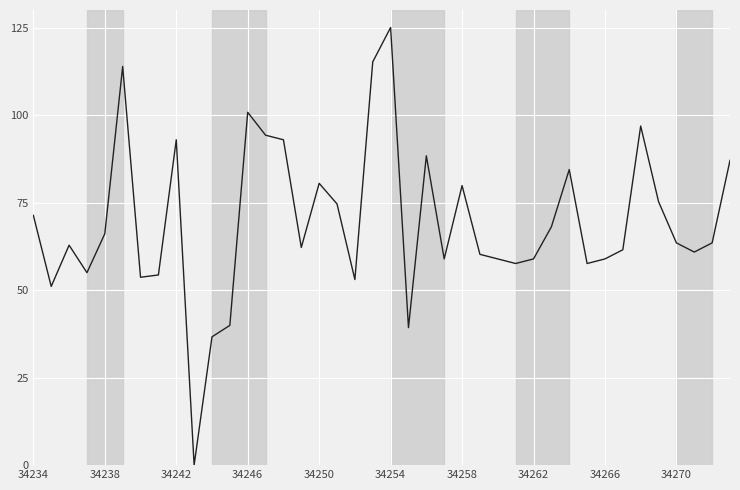

What is the difference between the maximum and minimum values?

125.0